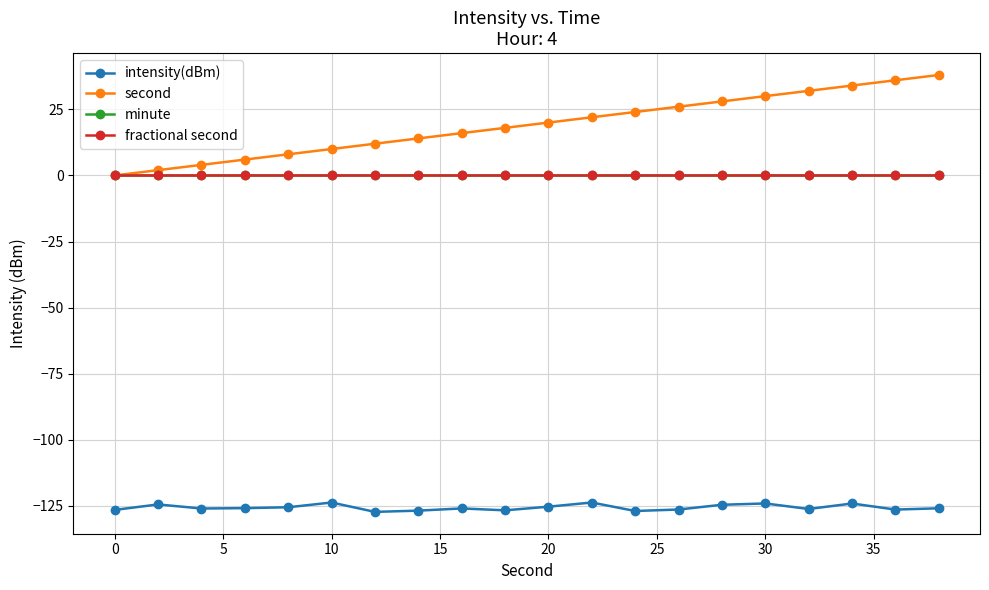

Does the chart have visible grid lines?

Yes